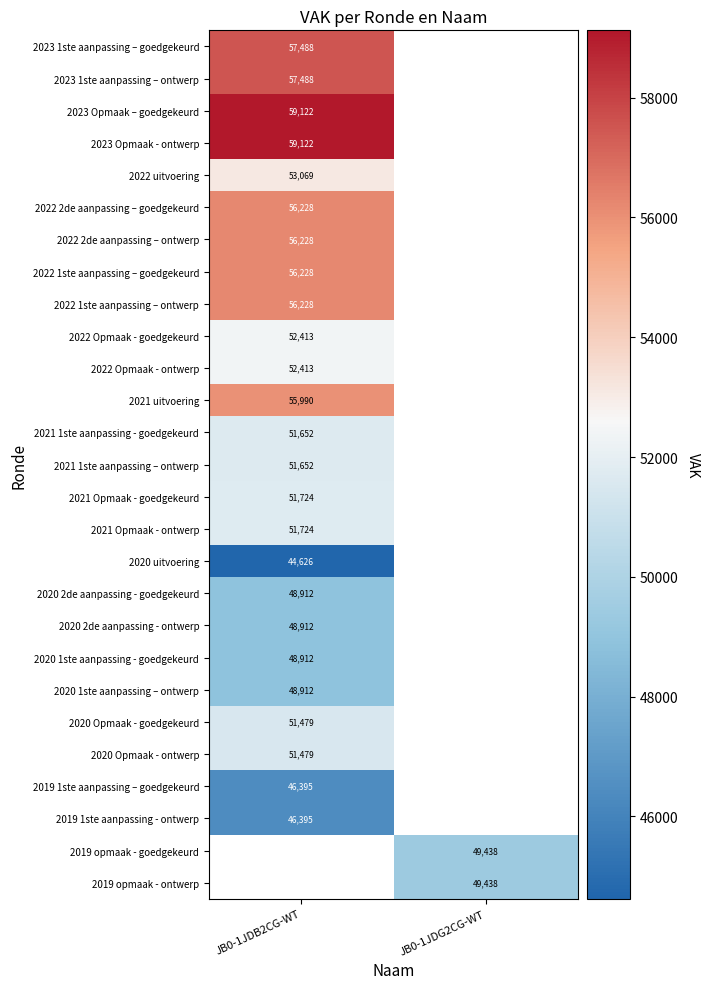

How many categories are shown in the chart?

2